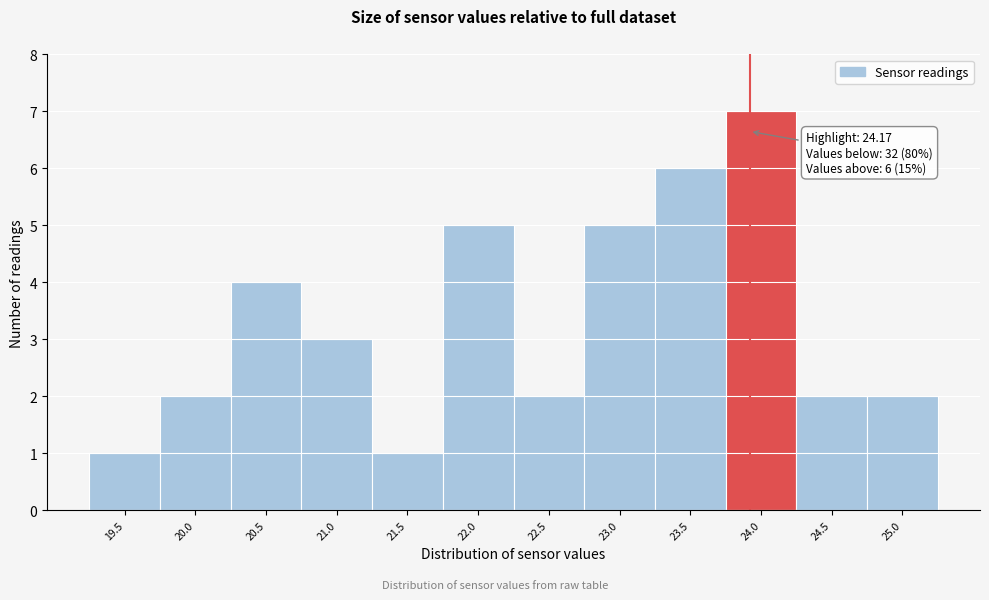

Reading right to left, list all the values displayed in this chart.

2	2	7	6	5	2	5	1	3	4	2	1